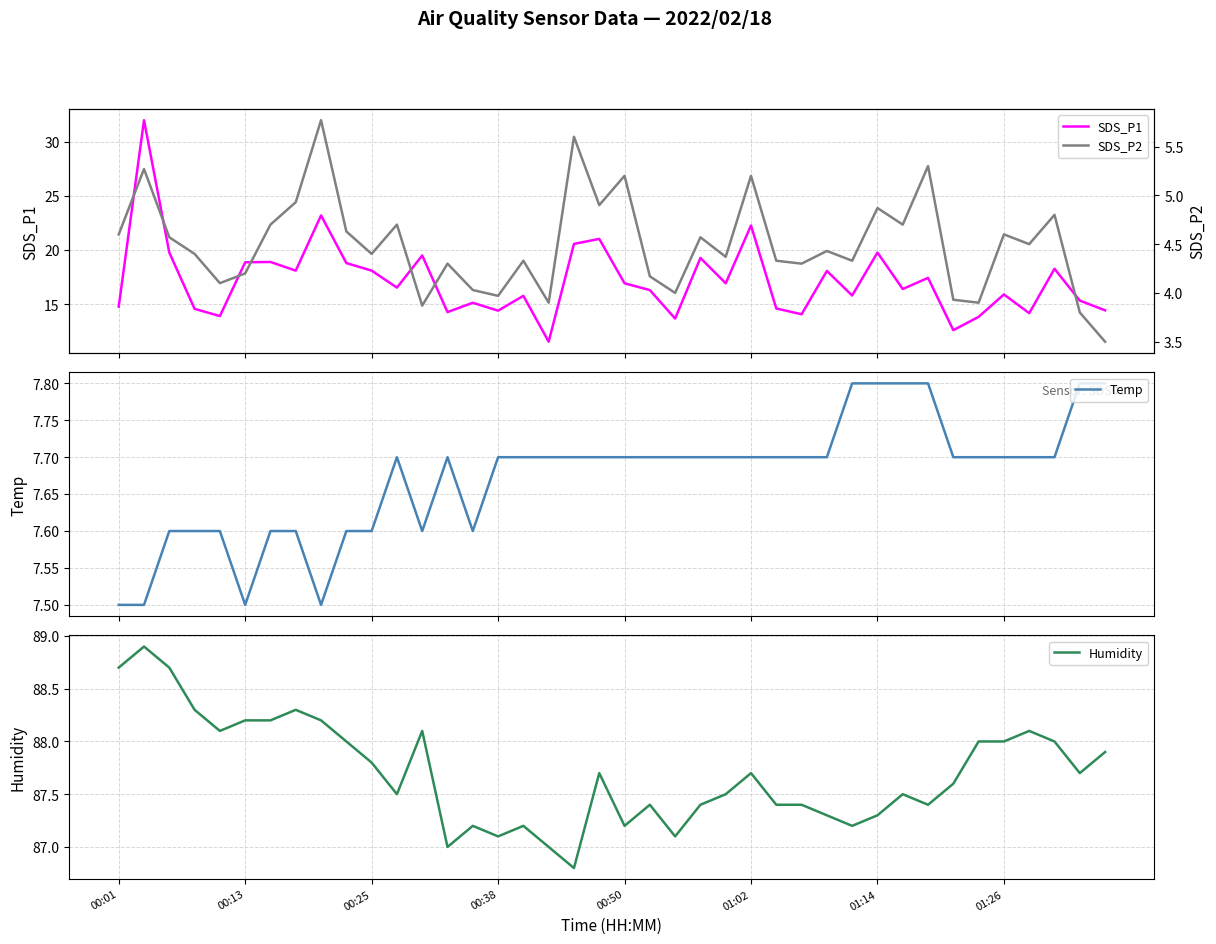

What is the minimum value for Temp?

7.5